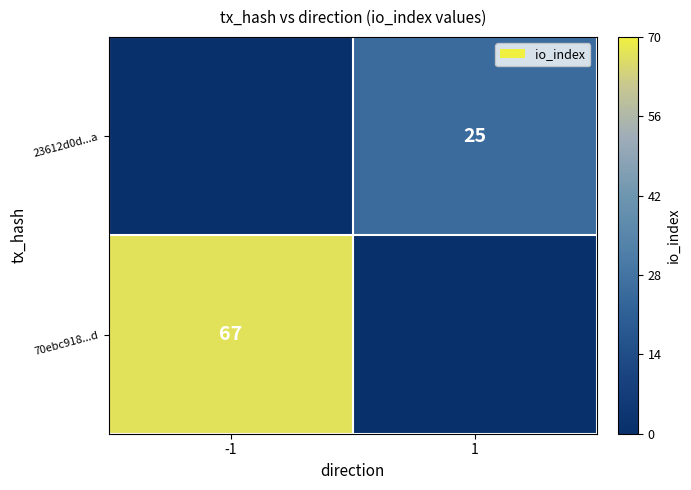

Is it true that 23612d0d...a equals 10 at 1?

False